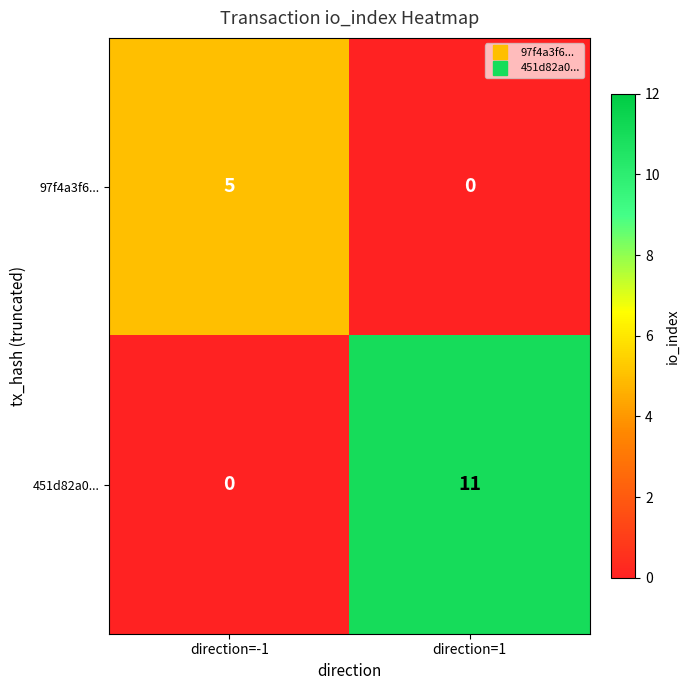

What is the difference between the highest and lowest values at direction=-1?

5